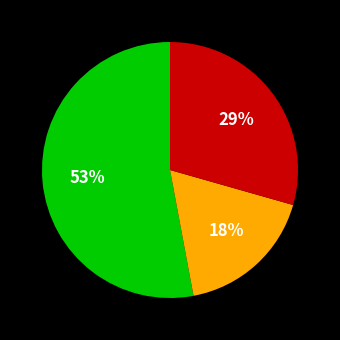

Is there any slice that represents more than half of the pie?

Yes